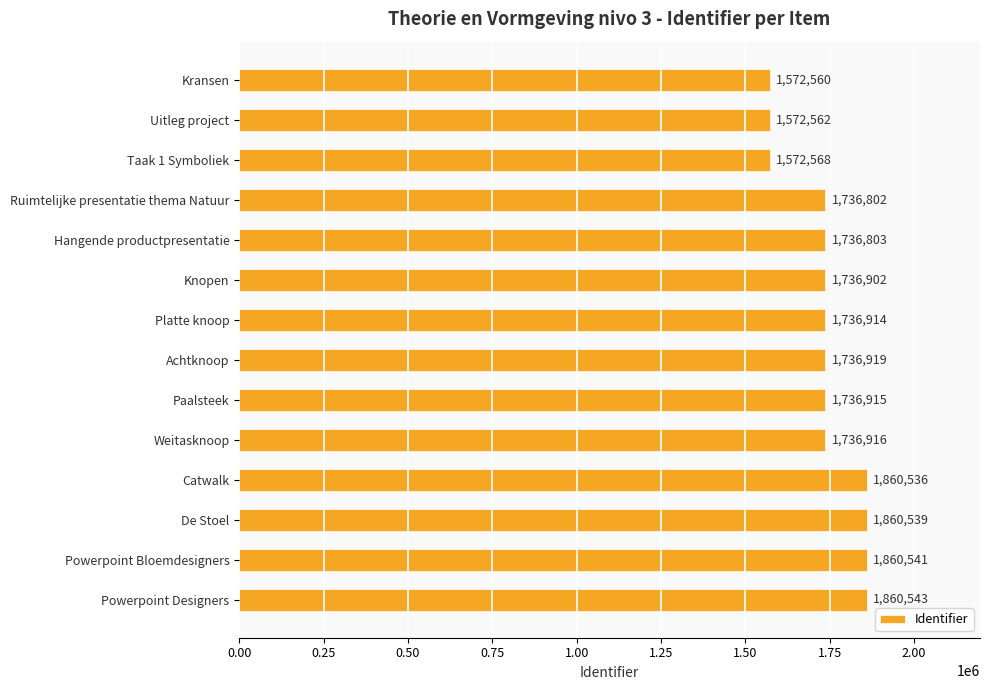

At which label is the value closest to 1716551?

Ruimtelijke presentatie thema Natuur